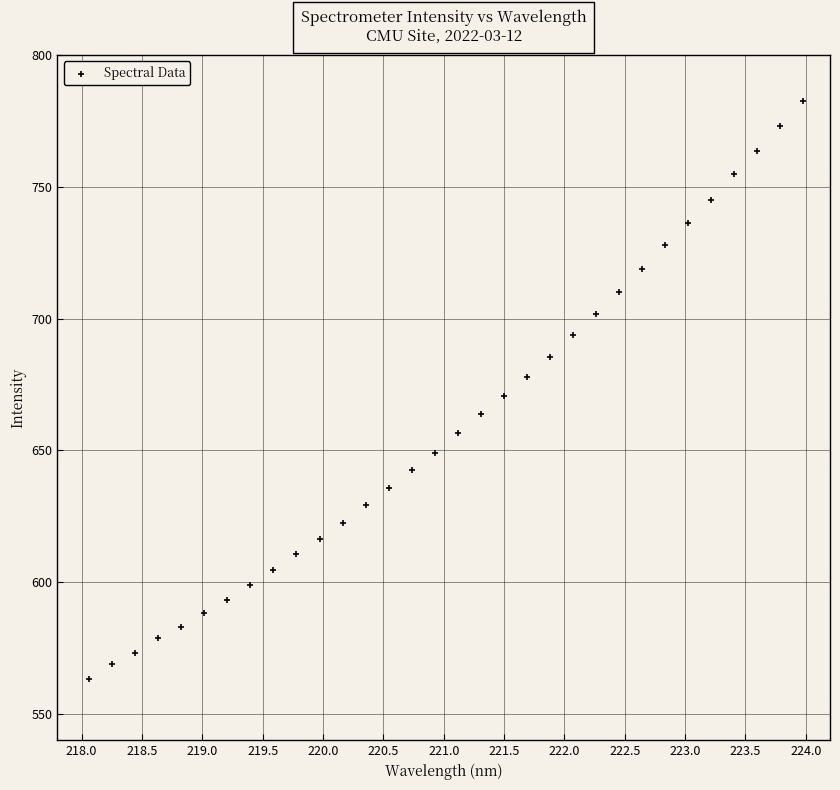

What is the range of Y values (max minus min)?

219.4